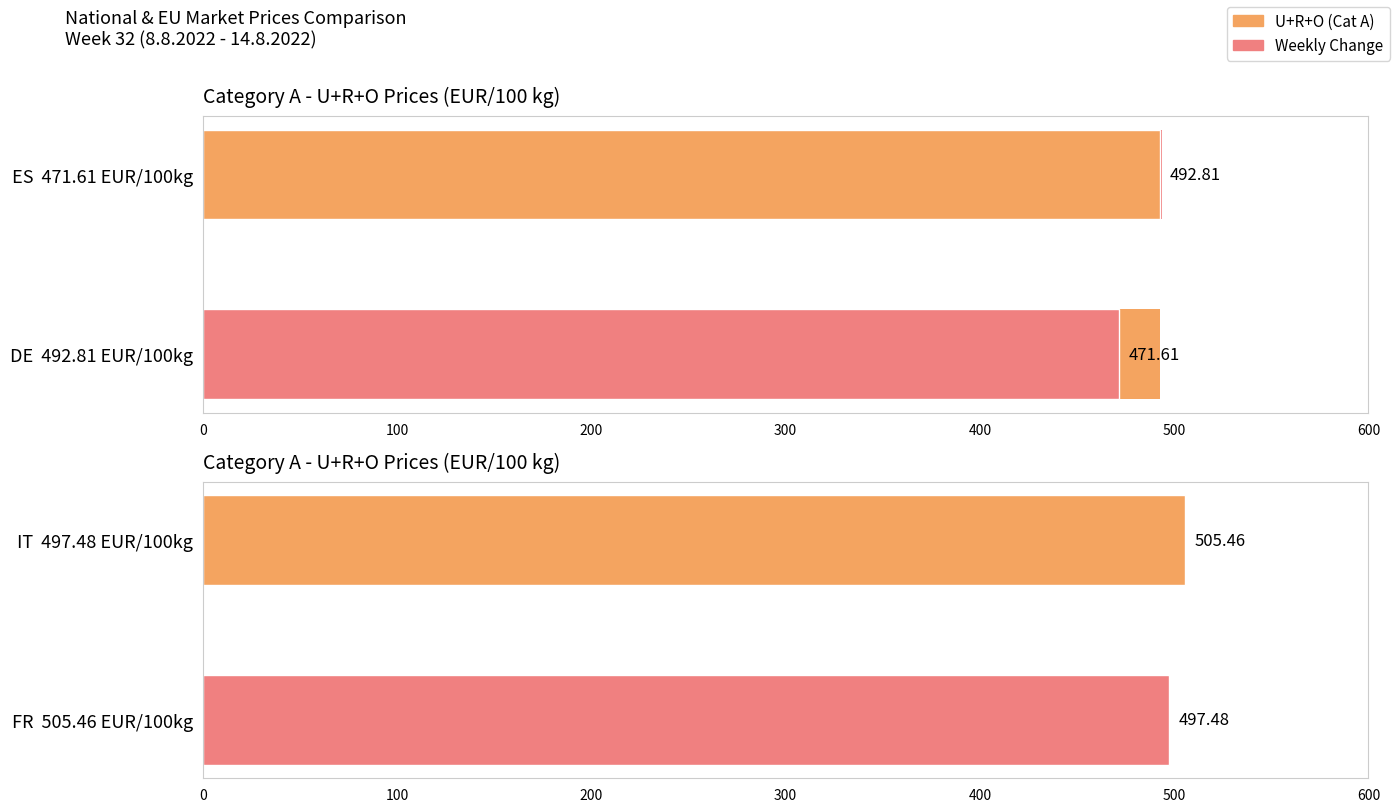

What is the difference between the maximum and minimum values?

8.0